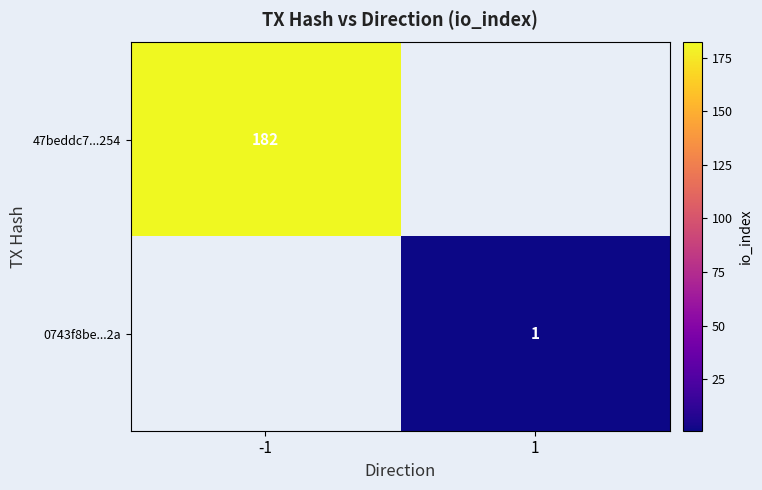

Which series has the widest spread of values?

47beddc7...254